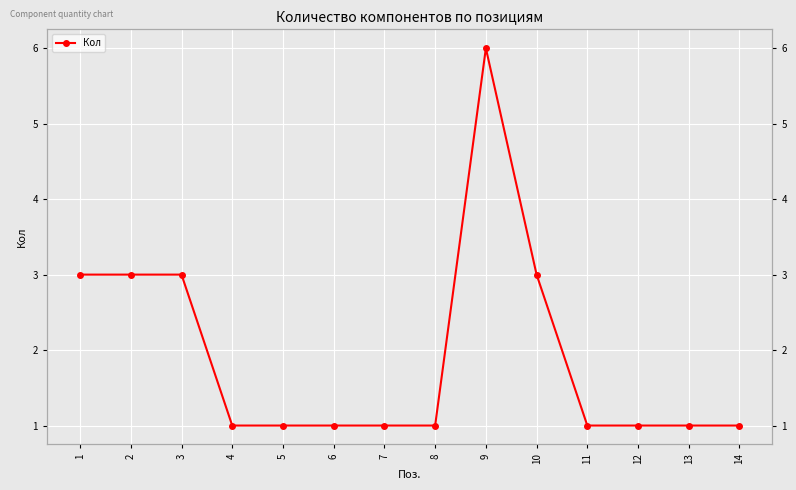

Where is the data nearest to the value 3?

1